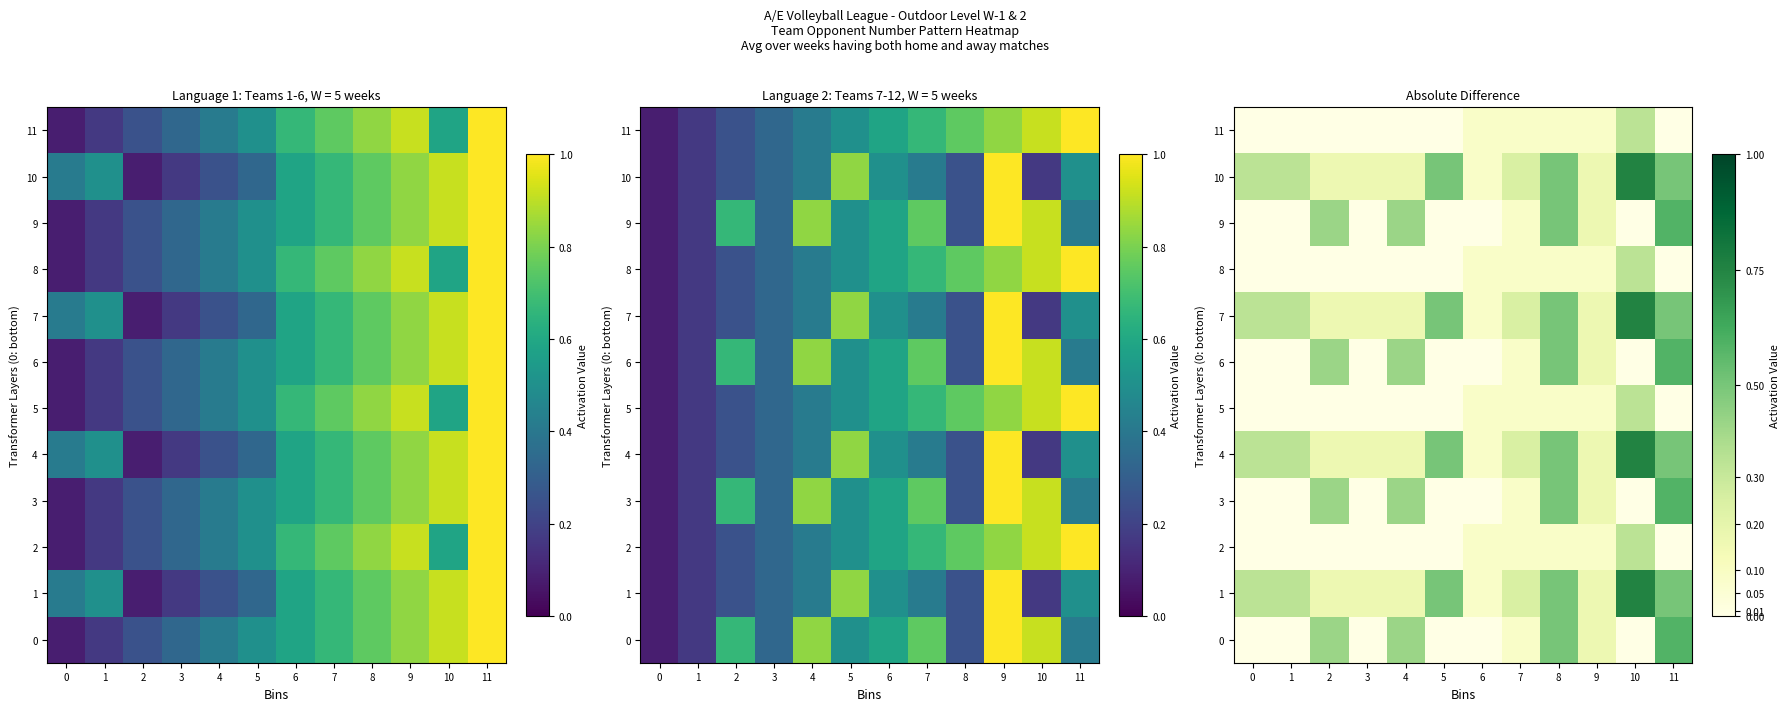

Which category has the highest value in the 7 series?

10